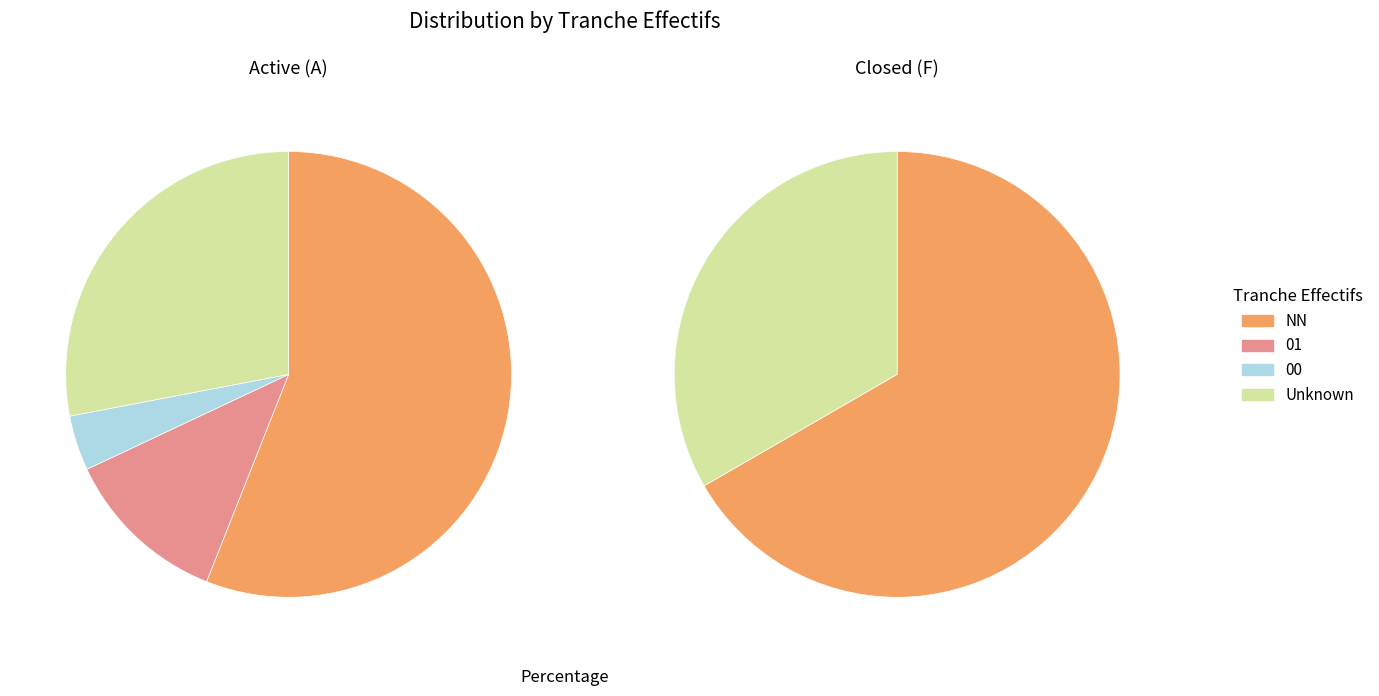

True or false: 00 accounts for 2% of the total.

True